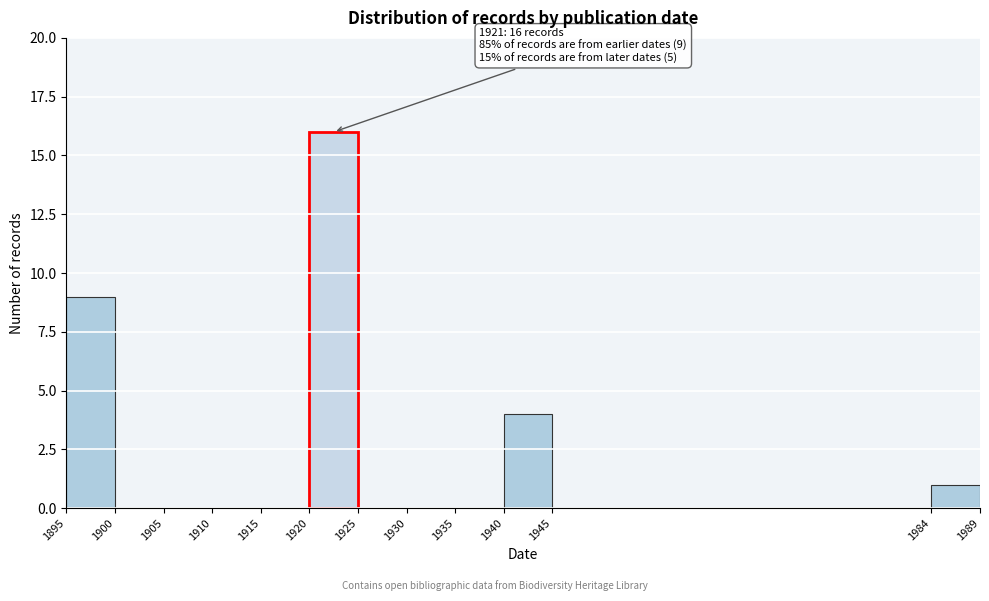

Which range on the x-axis has the tallest bar?

1920 to 1925